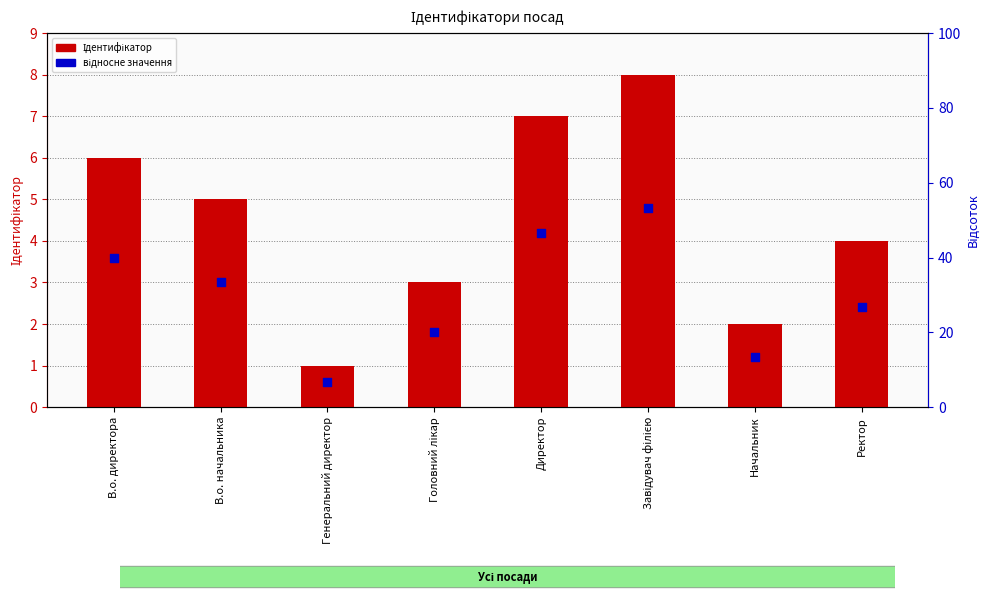

What are all the series names shown in the legend?

Ідентифікатор, відносне значення